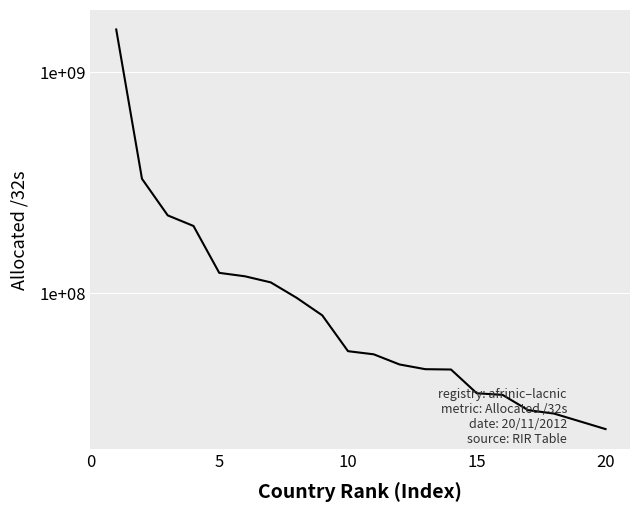

What is the value of the 16th point from the left?

201961728